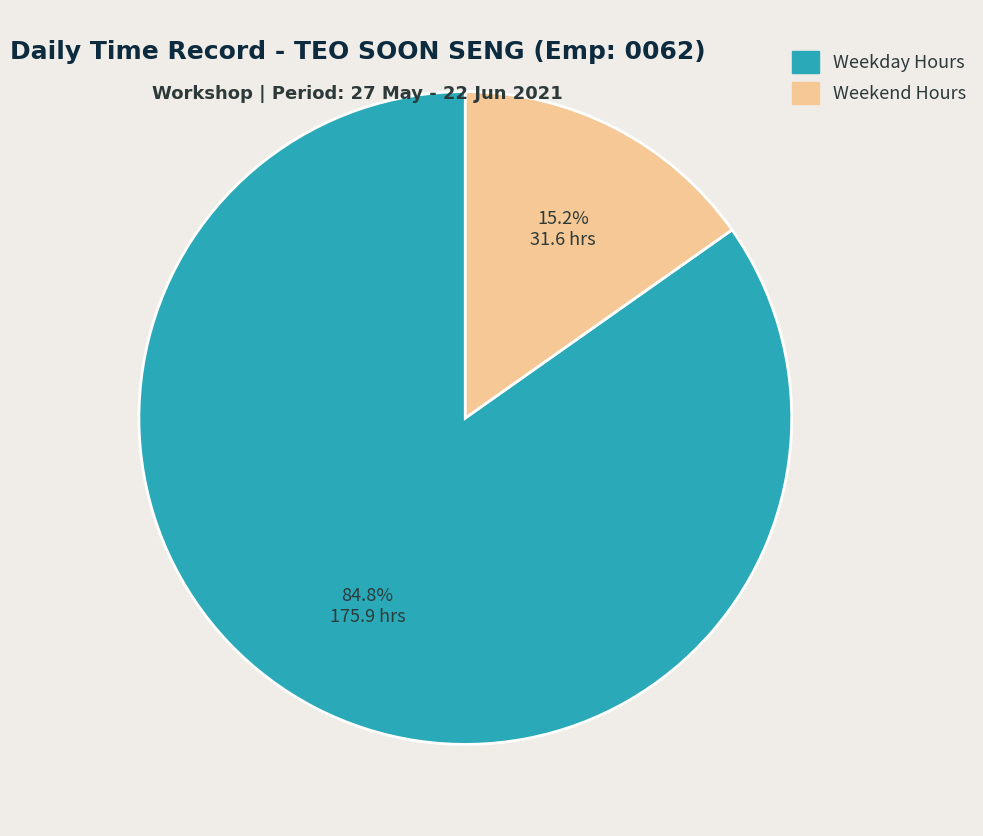

Between Weekday Hours and Weekend Hours, which is larger?

Weekday Hours